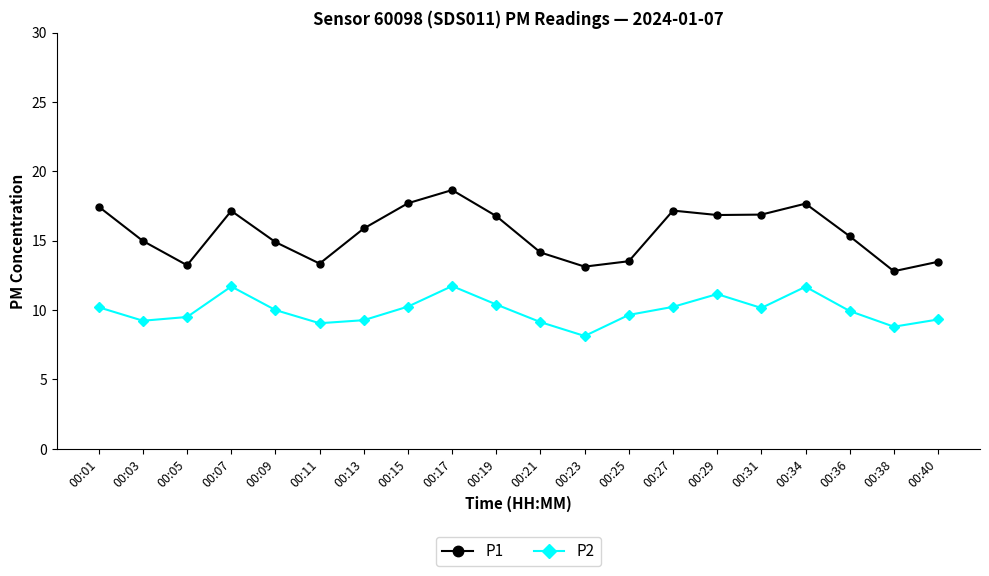

At 00:25, list the series in order from largest to smallest.

P1, P2